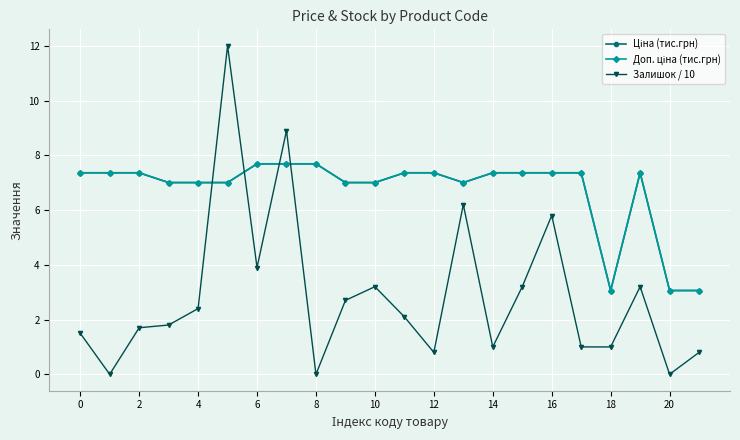

Which series has the largest range (max minus min)?

Залишок / 10